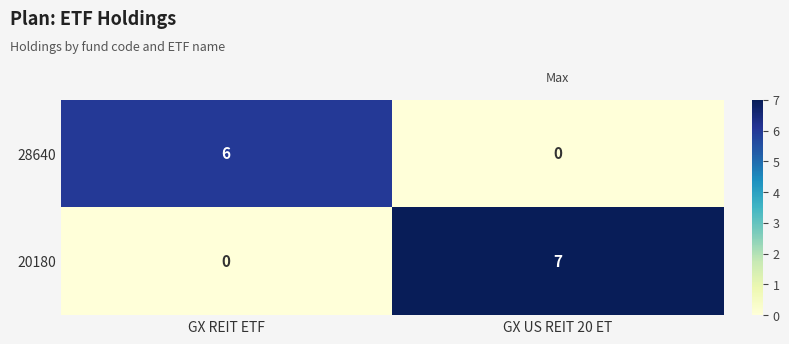

Which series changed the most between GX REIT ETF and GX US REIT 20 ET?

20180